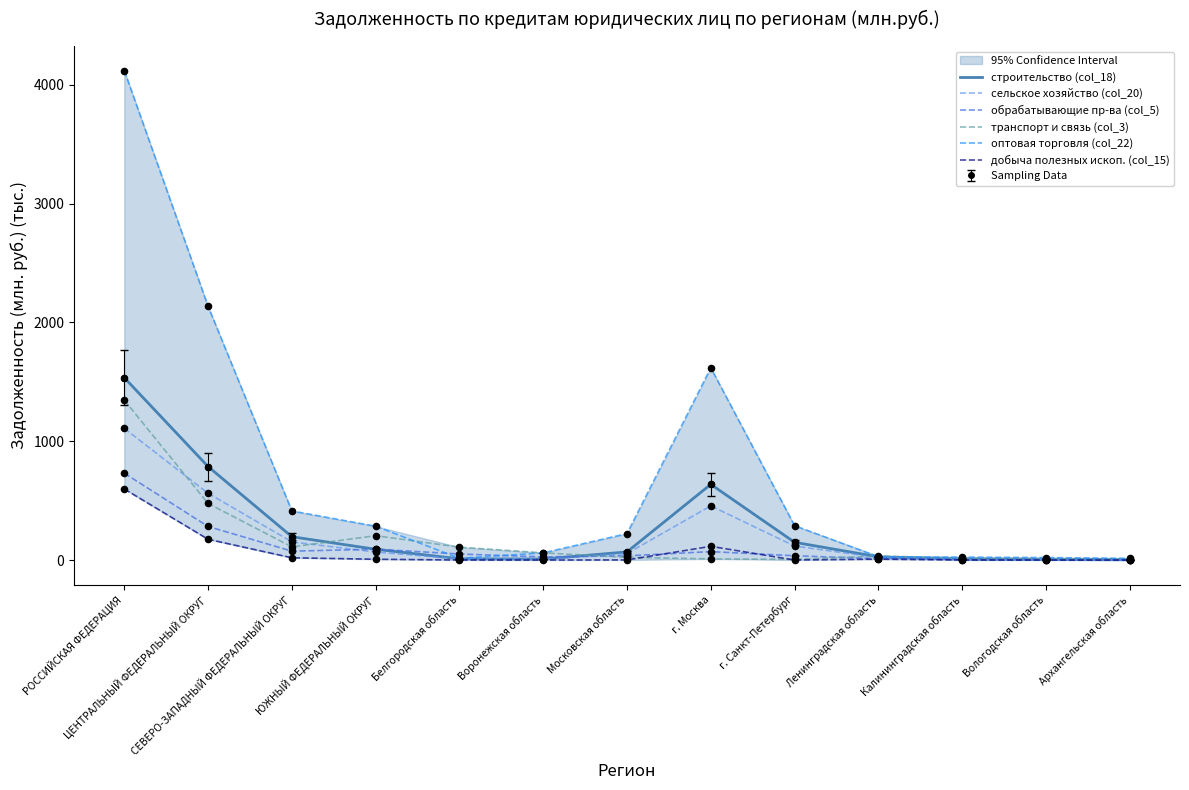

What are all the series names shown in the legend?

строительство (col_18), сельское хозяйство (col_20), обрабатывающие пр-ва (col_5), транспорт и связь (col_3), оптовая торговля (col_22), добыча полезных ископ. (col_15)